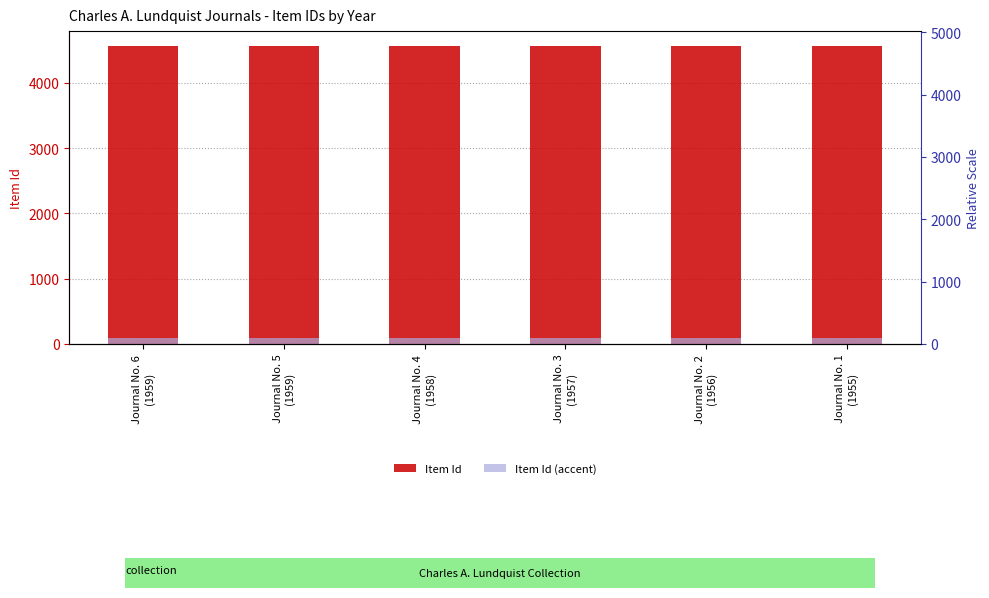

What is the sum of all Item Id values?

27357.0